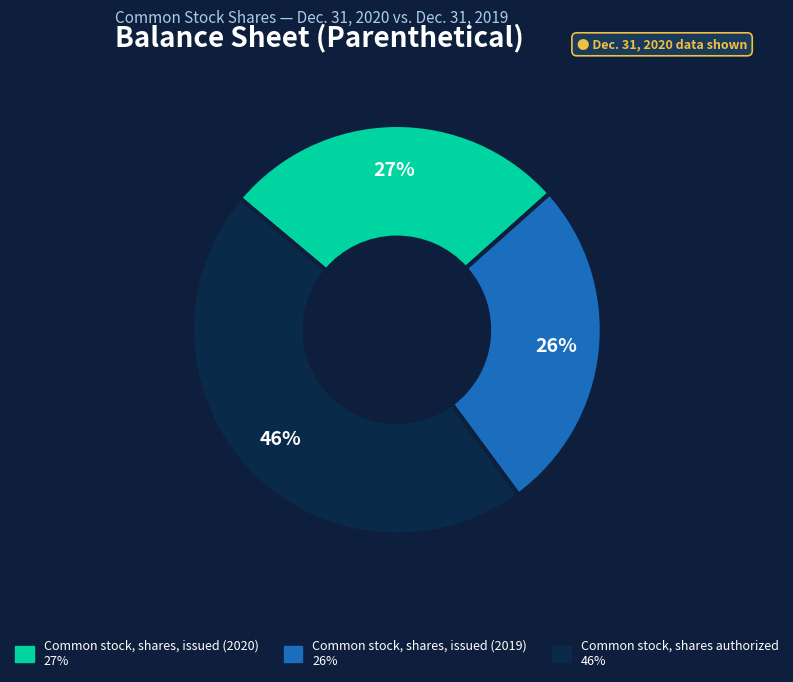

To the nearest percent, what is the difference between the largest and smallest slice percentages?

20%